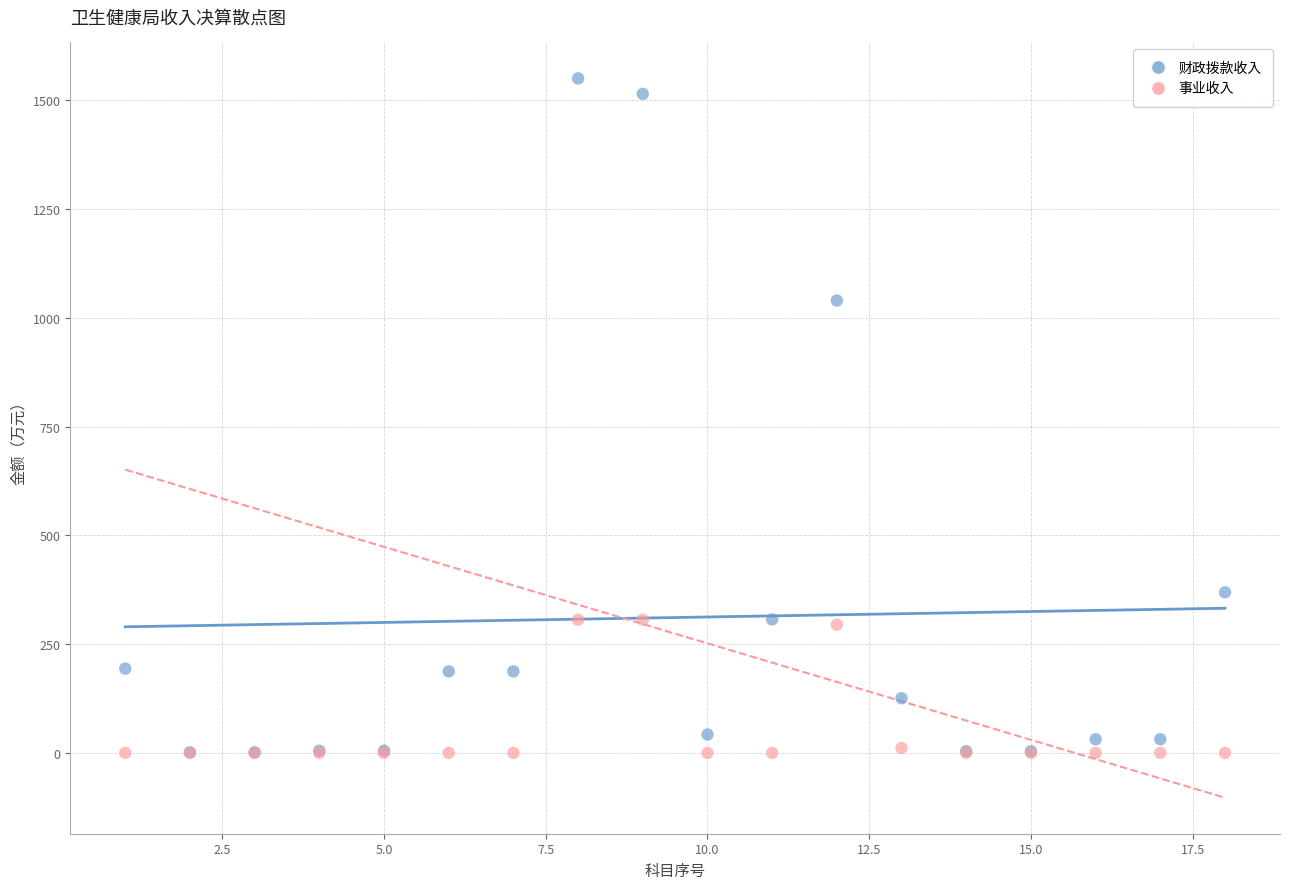

Which series contains the highest Y value?

财政拨款收入